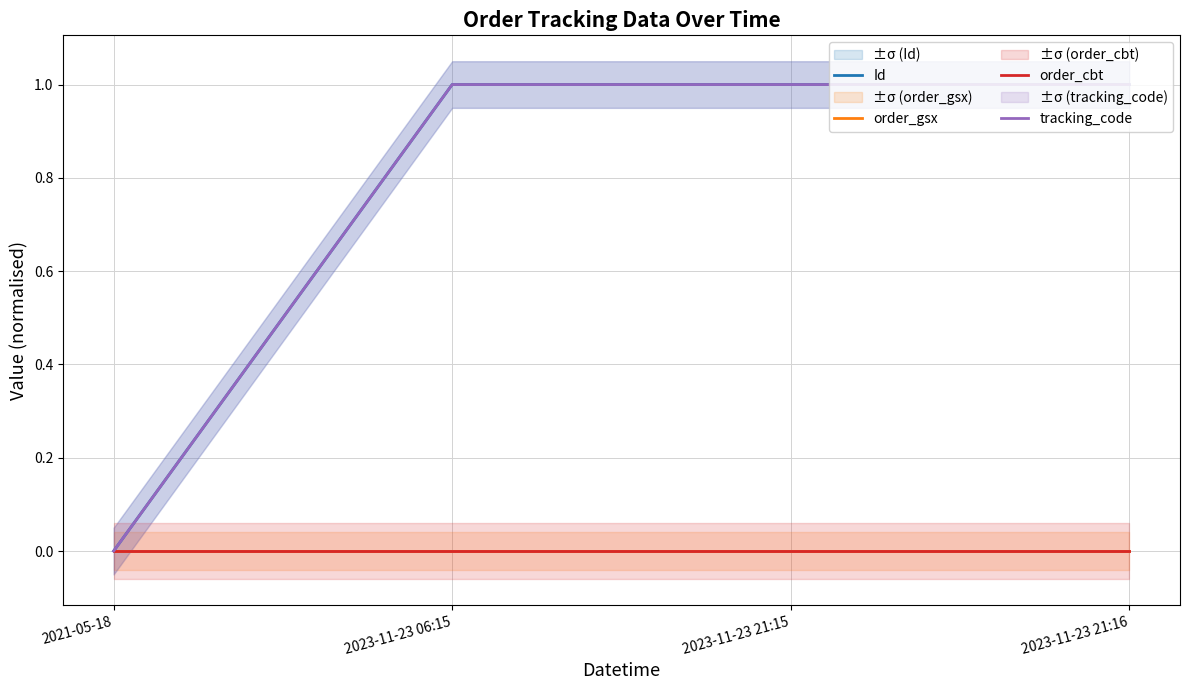

The value of order_gsx at 2023-11-23 21:15 is 0.0. True or false?

True